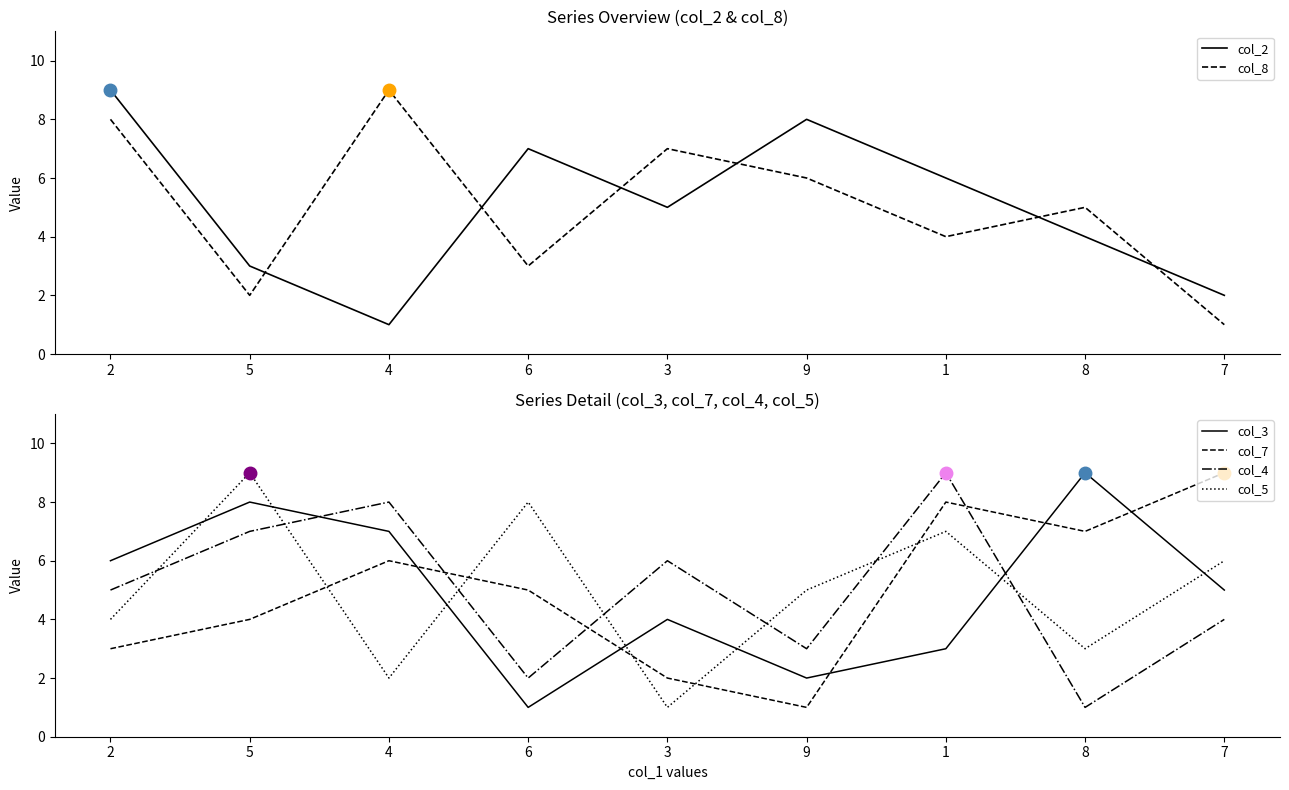

What is the total value across all series at 4?

33